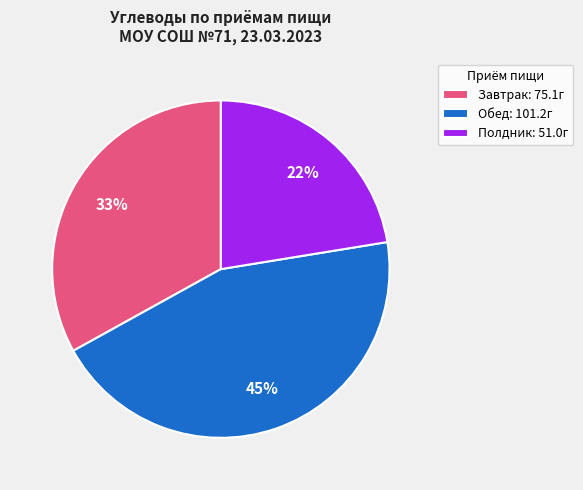

Does any single category account for the majority?

No